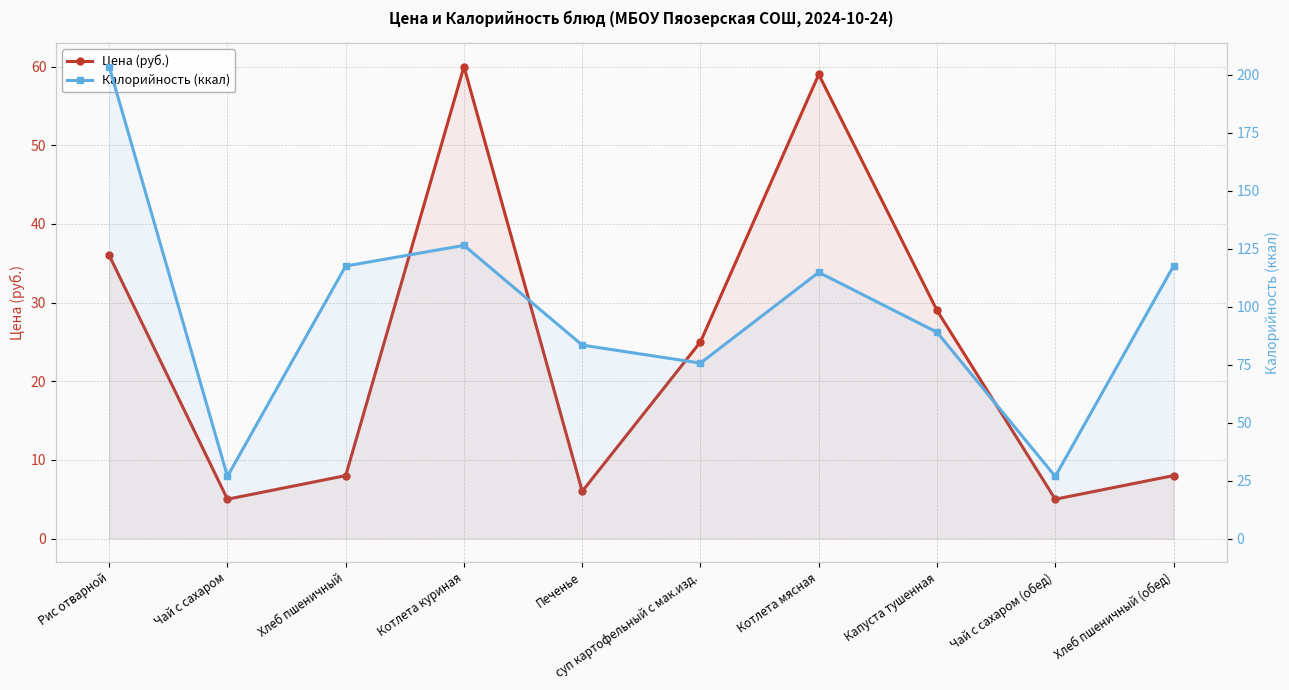

What is the value of the Цена (руб.) point at the 2nd from the left?

5.0